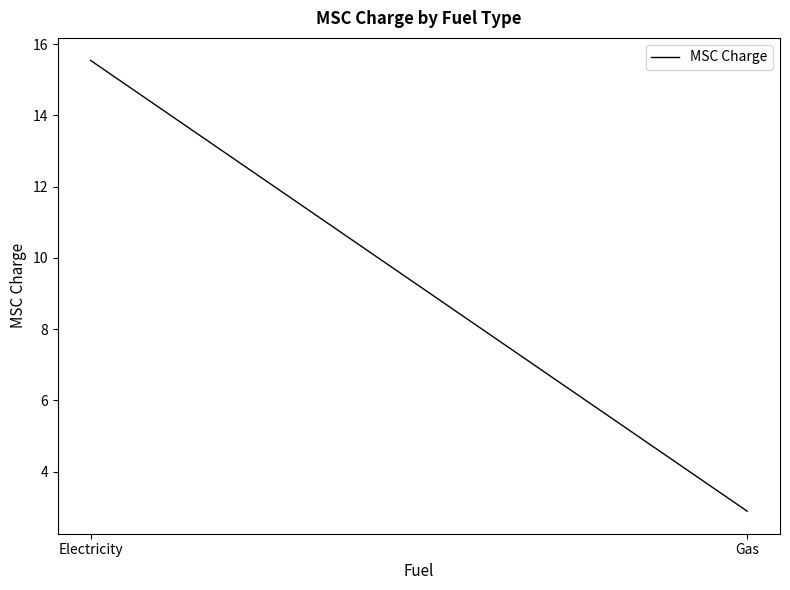

Reading right to left, what are all the values shown in this chart?

Gas=2.9	Electricity=15.5